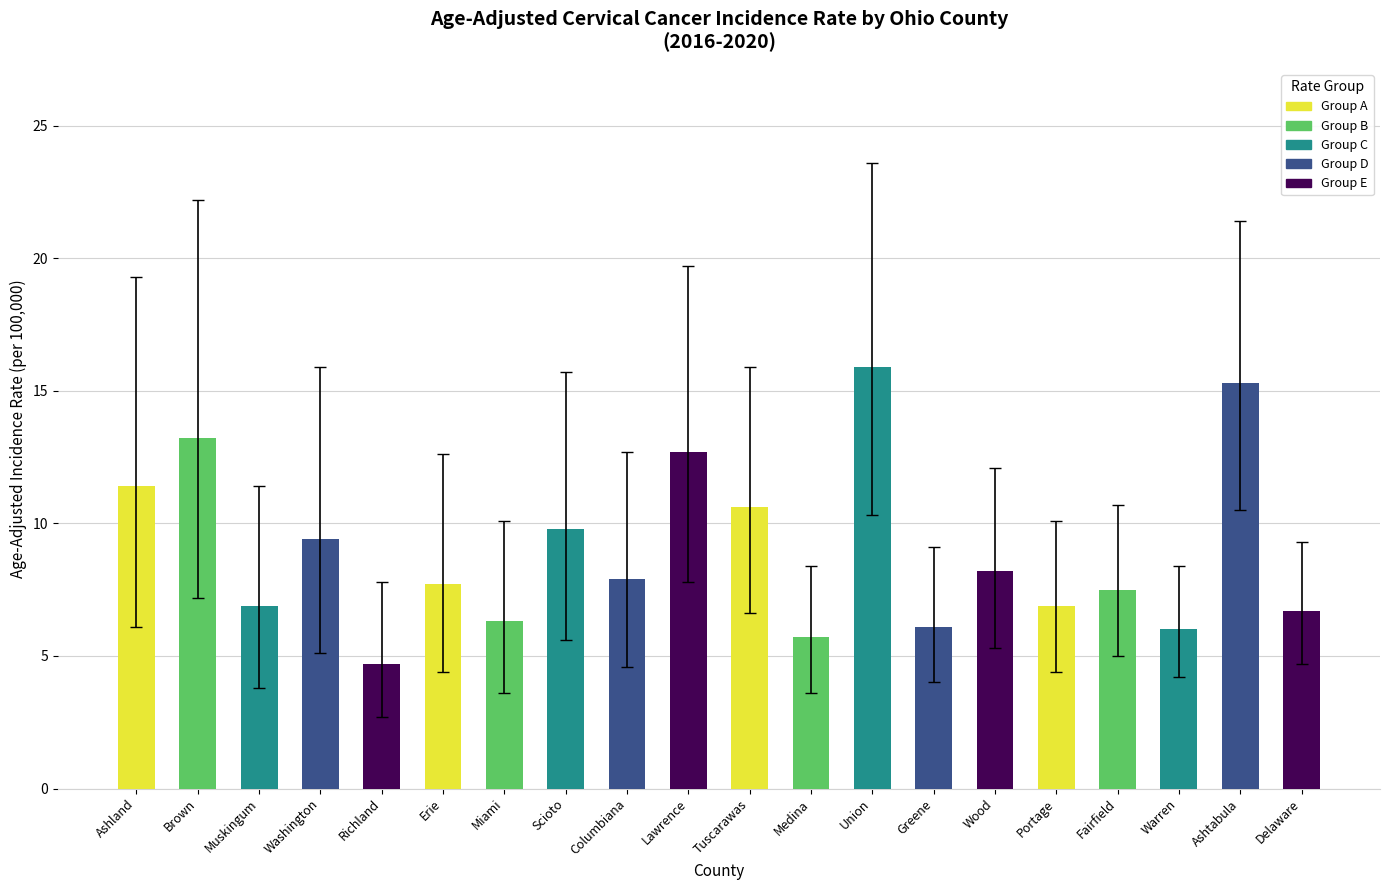

What is the difference between the maximum and second lowest values?

10.2